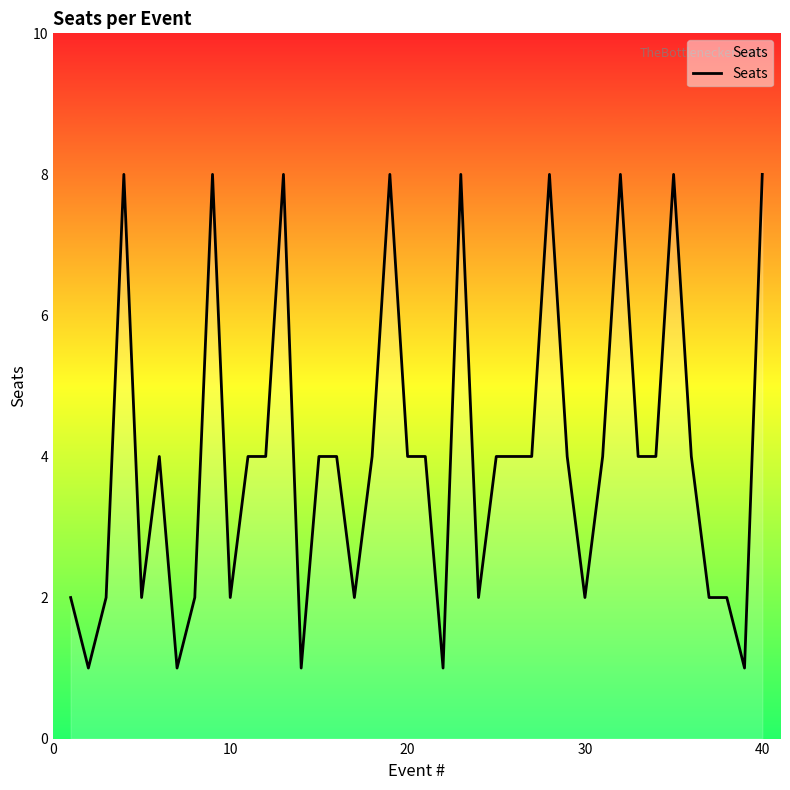

What is the difference between the maximum and minimum values?

7